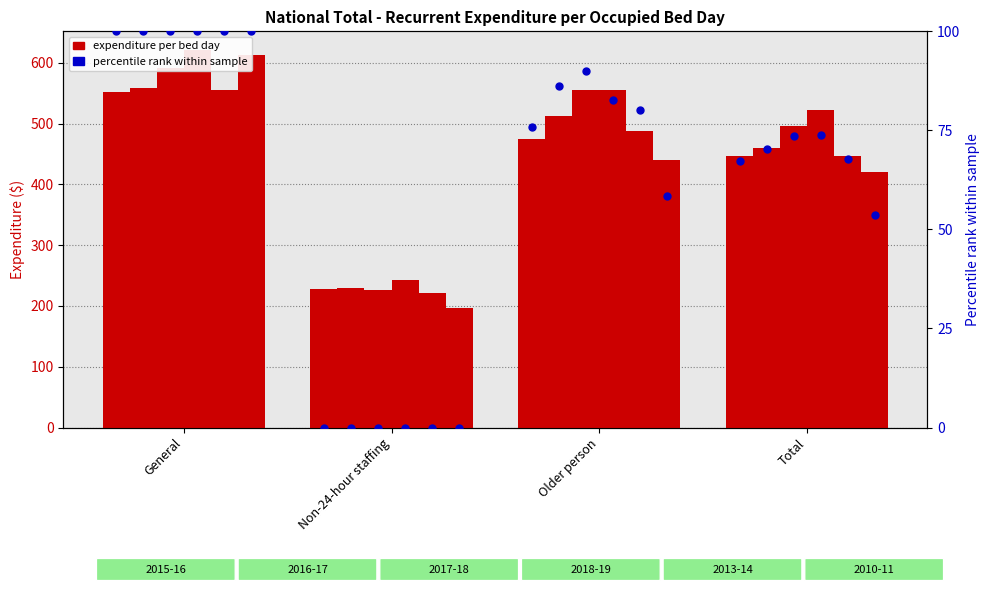

Between Older person and Non-24-hour staffing, which is larger?

Older person